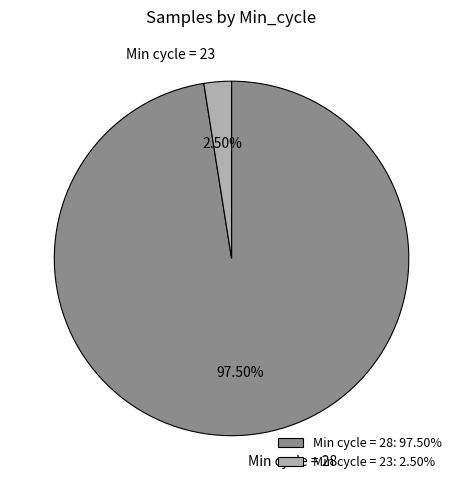

Do Min cycle = 23 and Min cycle = 28 together represent more than half of the pie?

Yes